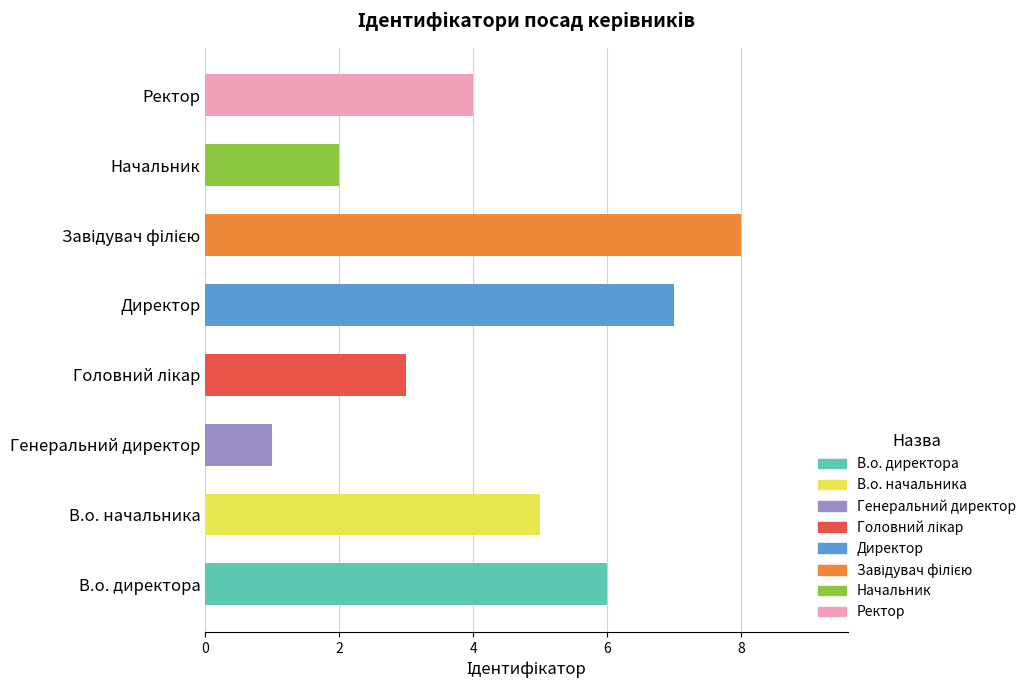

Count the number of data series in this chart.

1